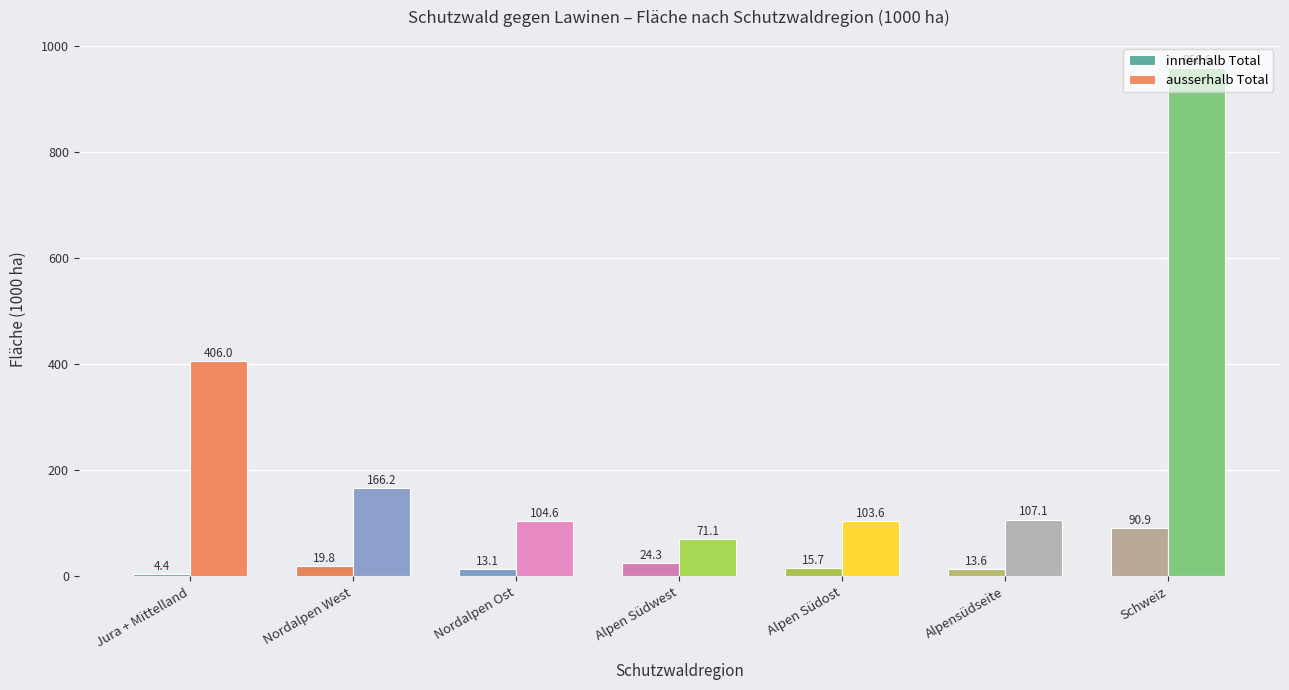

Reading right to left, extract all data points from this chart.

innerhalb Total: Schweiz=90.9	Alpensüdseite=13.6	Alpen Südost=15.7	Alpen Südwest=24.3	Nordalpen Ost=13.1	Nordalpen West=19.8	Jura + Mittelland=4.4
ausserhalb Total: Schweiz=958.6	Alpensüdseite=107.1	Alpen Südost=103.6	Alpen Südwest=71.1	Nordalpen Ost=104.6	Nordalpen West=166.2	Jura + Mittelland=406.0